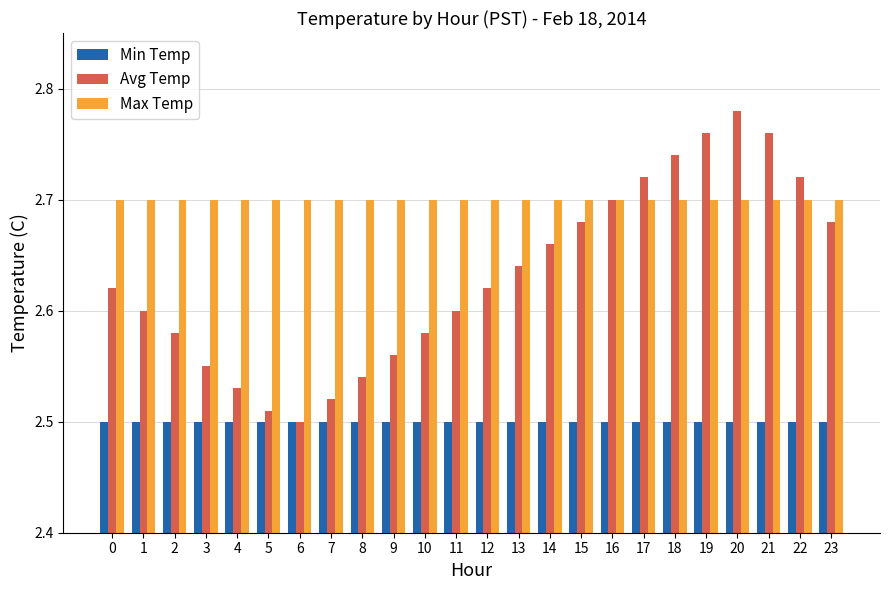

At how many categories does at least one series exceed 2?

24